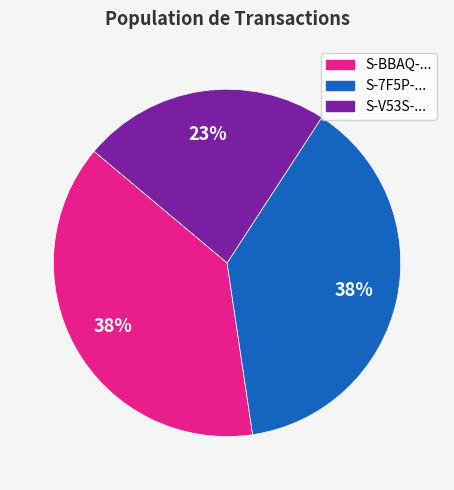

To the nearest percent, what is the difference between the largest and smallest slice percentages?

15%